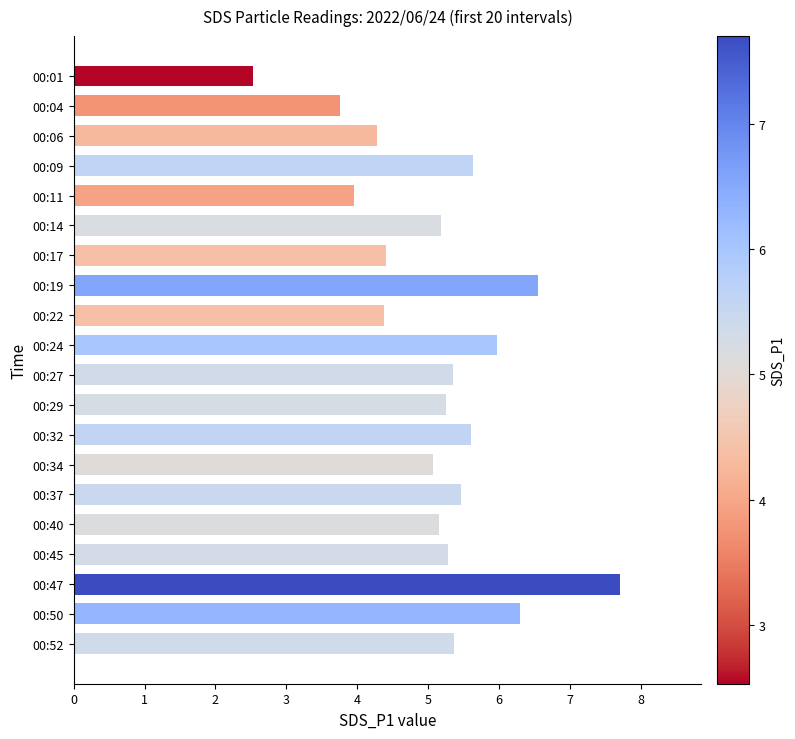

The chart shows a value of 5.2 at 00:40. True or false?

True